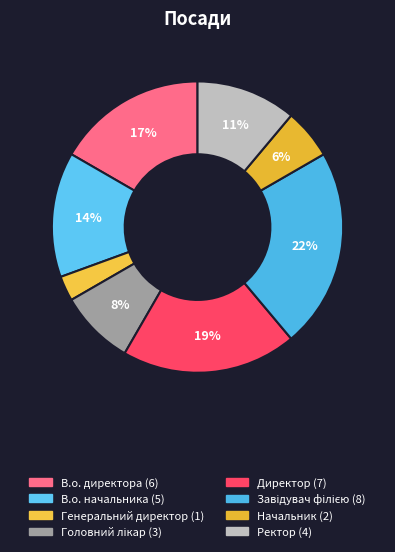

To the nearest percent, what is the difference between the largest and smallest slice percentages?

19%